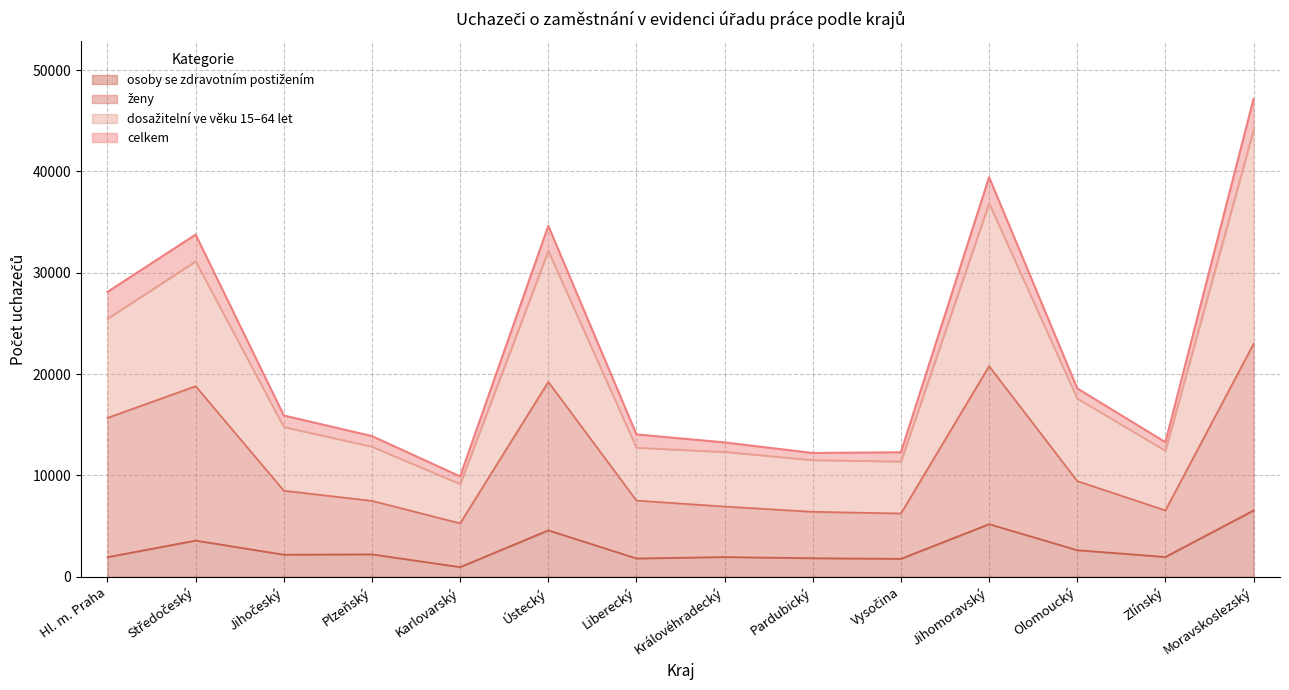

At which label does ženy reach its minimum?

Karlovarský